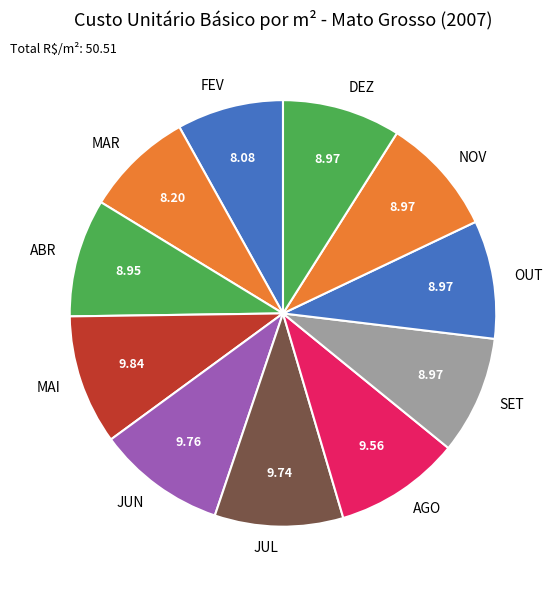

Approximately how many times larger is the value at OUT compared to NOV?

1.0